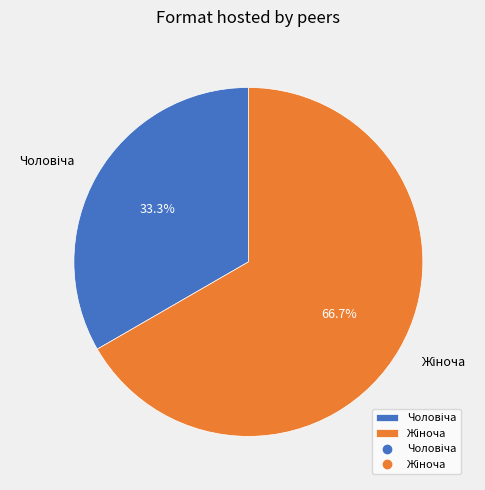

Does any single category account for the majority?

Yes